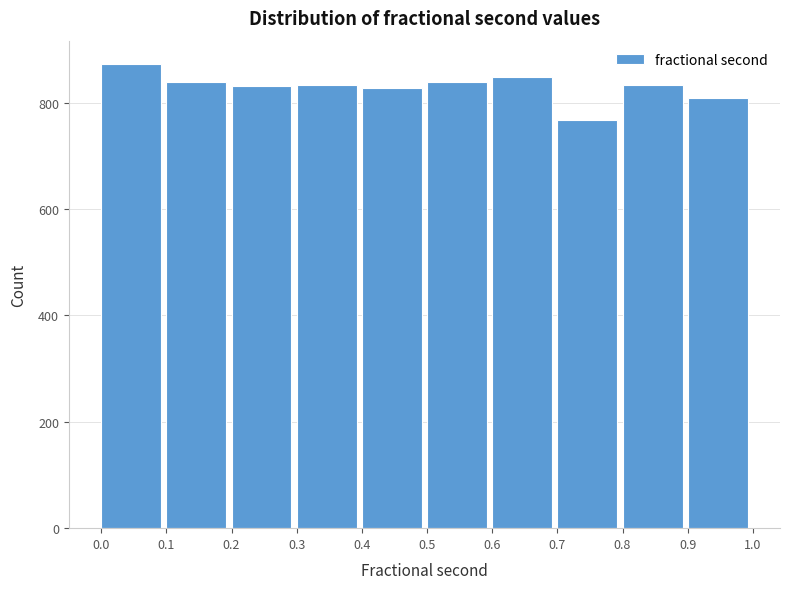

Which range on the x-axis has the tallest bar?

0.0 to 0.1